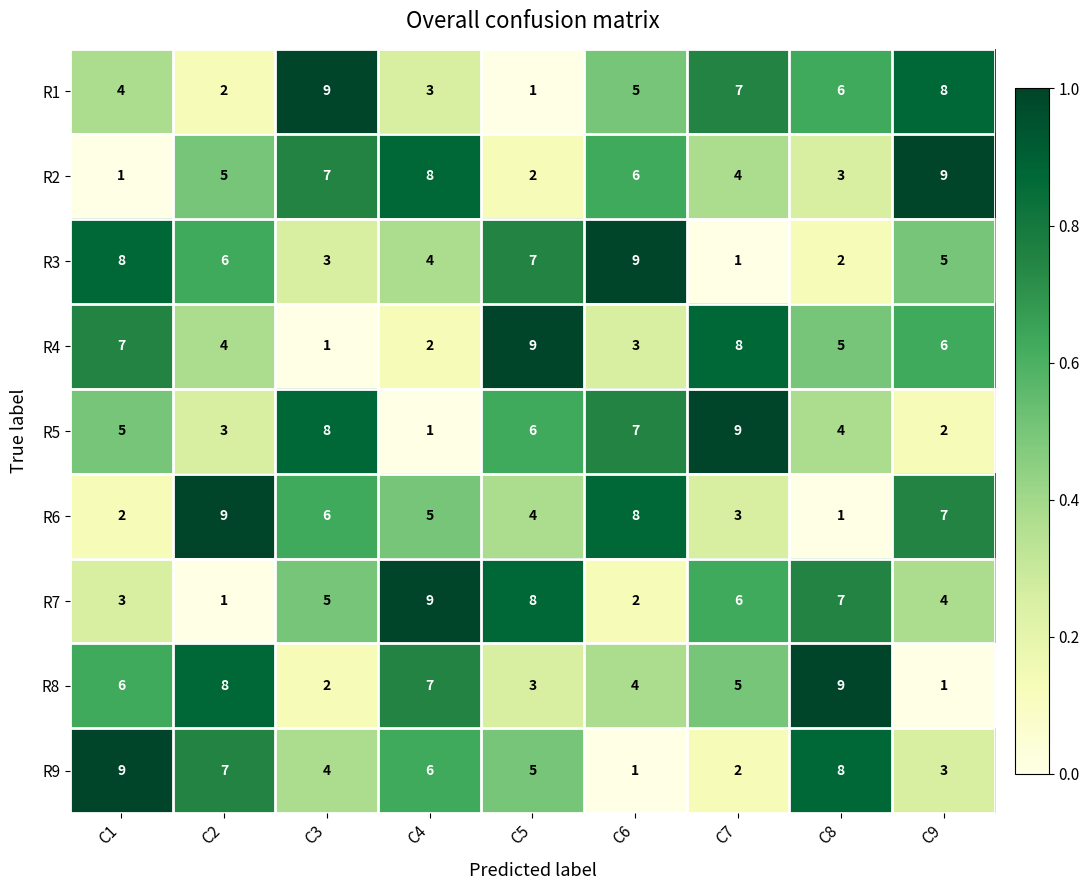

How many series are shown in this chart?

9